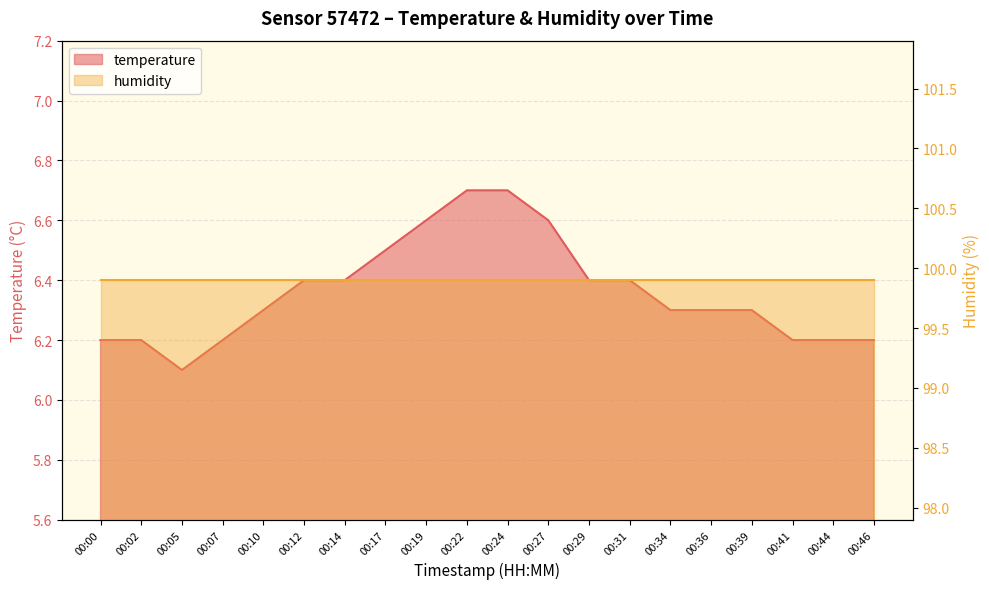

What is the smallest value displayed?

6.1